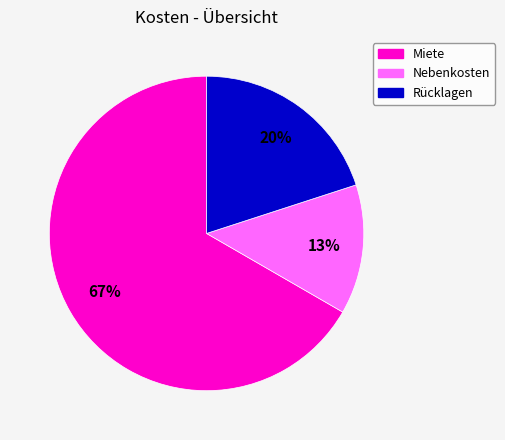

True or false: Rücklagen accounts for 5% of the total.

False